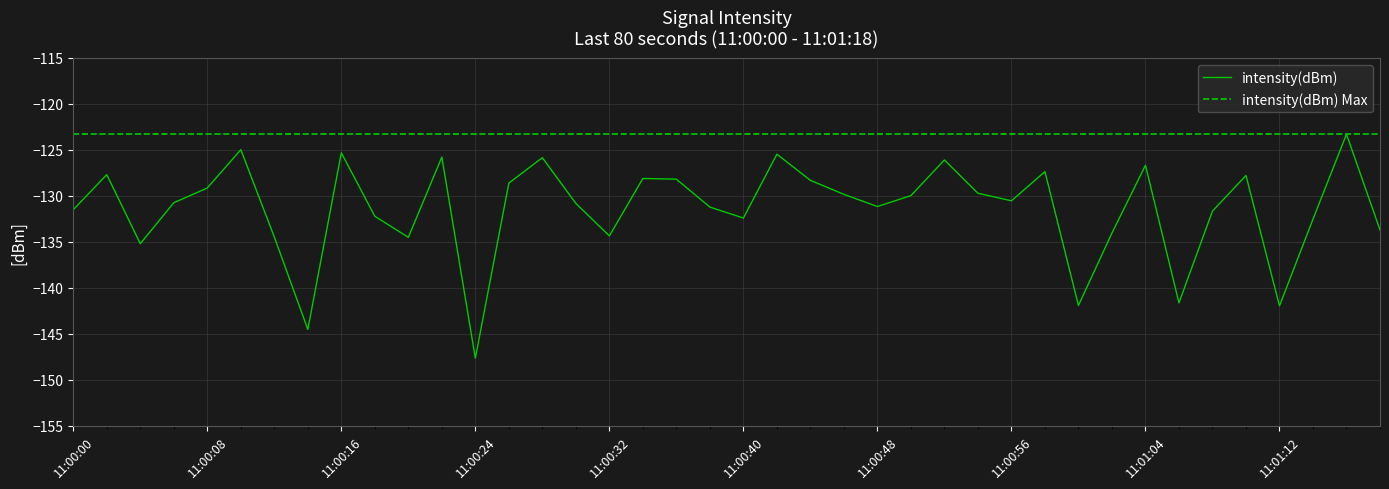

Which series has the largest total across all categories?

intensity(dBm) Max